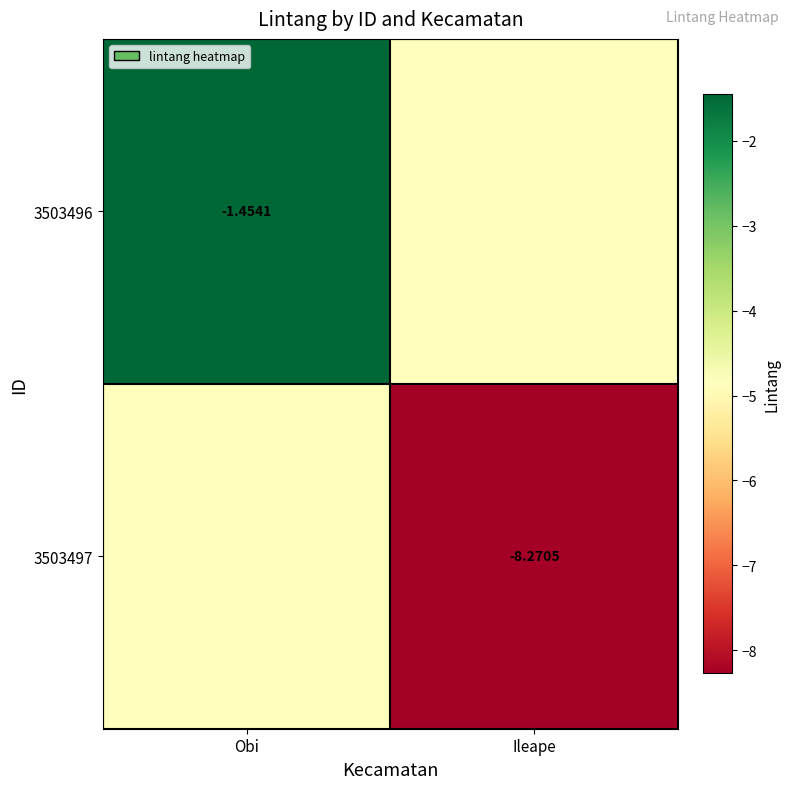

What is the lowest value of the 3503497 series?

-8.3